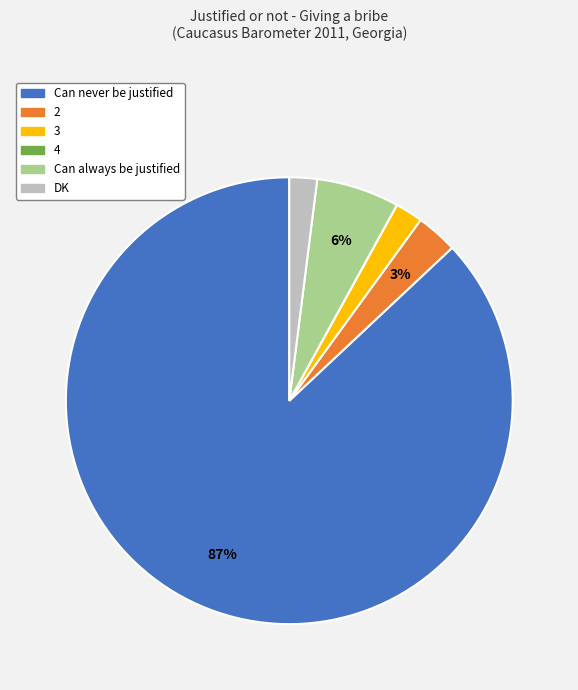

Which slice is the largest?

Can never be justified